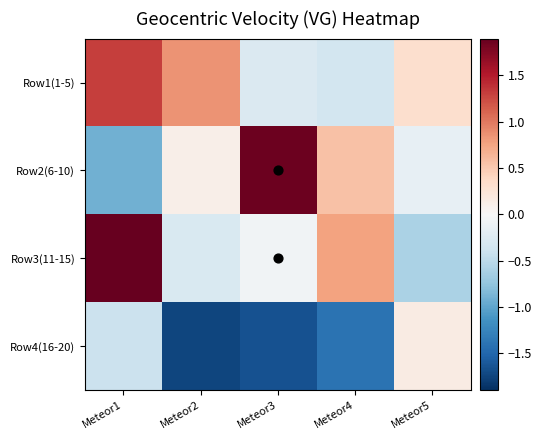

Reading left to right, what are all the values shown in this chart?

Row1(1-5): Meteor1=1.3	Meteor2=0.9	Meteor3=-0.3	Meteor4=-0.3	Meteor5=0.3
Row2(6-10): Meteor1=-0.9	Meteor2=0.1	Meteor3=1.9	Meteor4=0.6	Meteor5=-0.2
Row3(11-15): Meteor1=1.9	Meteor2=-0.3	Meteor3=-0.1	Meteor4=0.8	Meteor5=-0.6
Row4(16-20): Meteor1=-0.4	Meteor2=-1.7	Meteor3=-1.7	Meteor4=-1.4	Meteor5=0.2